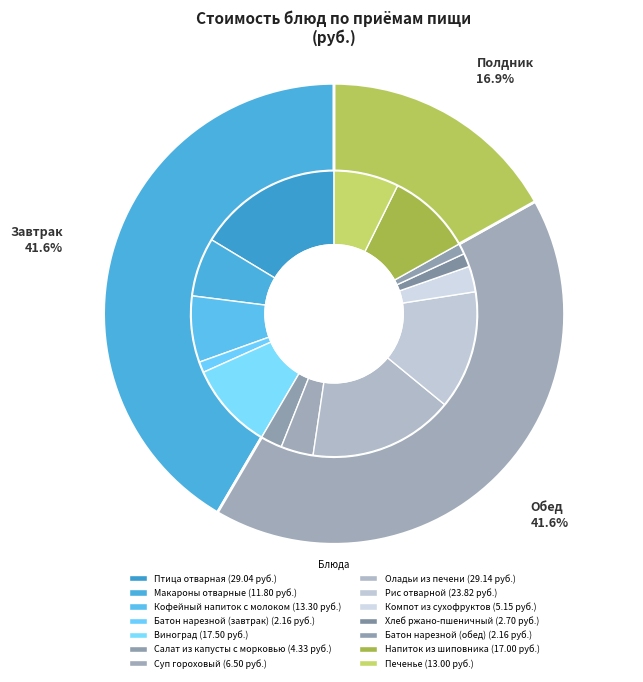

How many segments does this pie chart have?

14